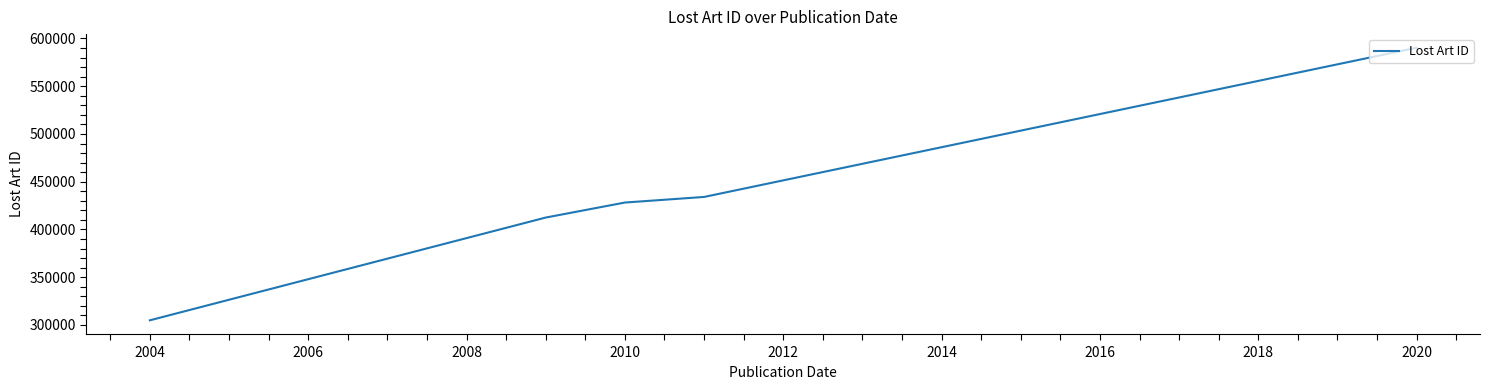

What is the difference between the second highest and second lowest values?

21579.9